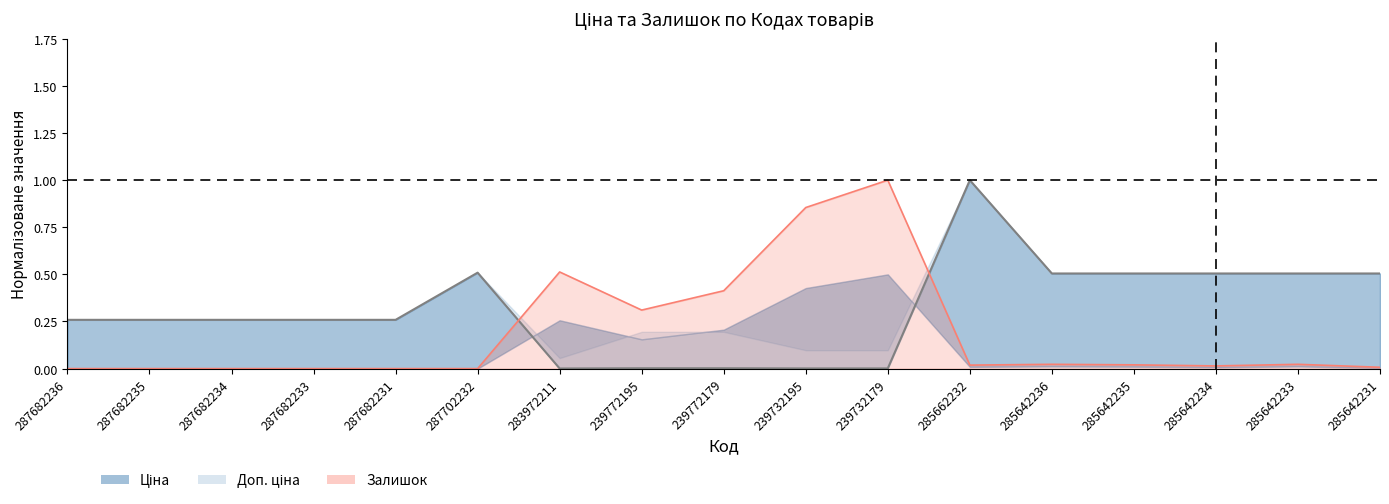

At which category does Ціна reach its first local valley?

283972211